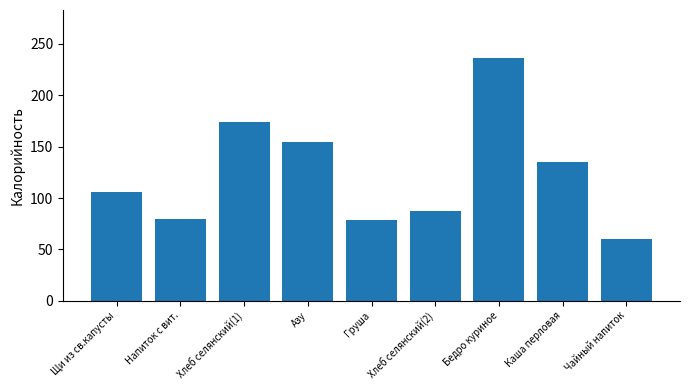

What is the label of the 7th bar from the right?

Хлеб селянский(1)